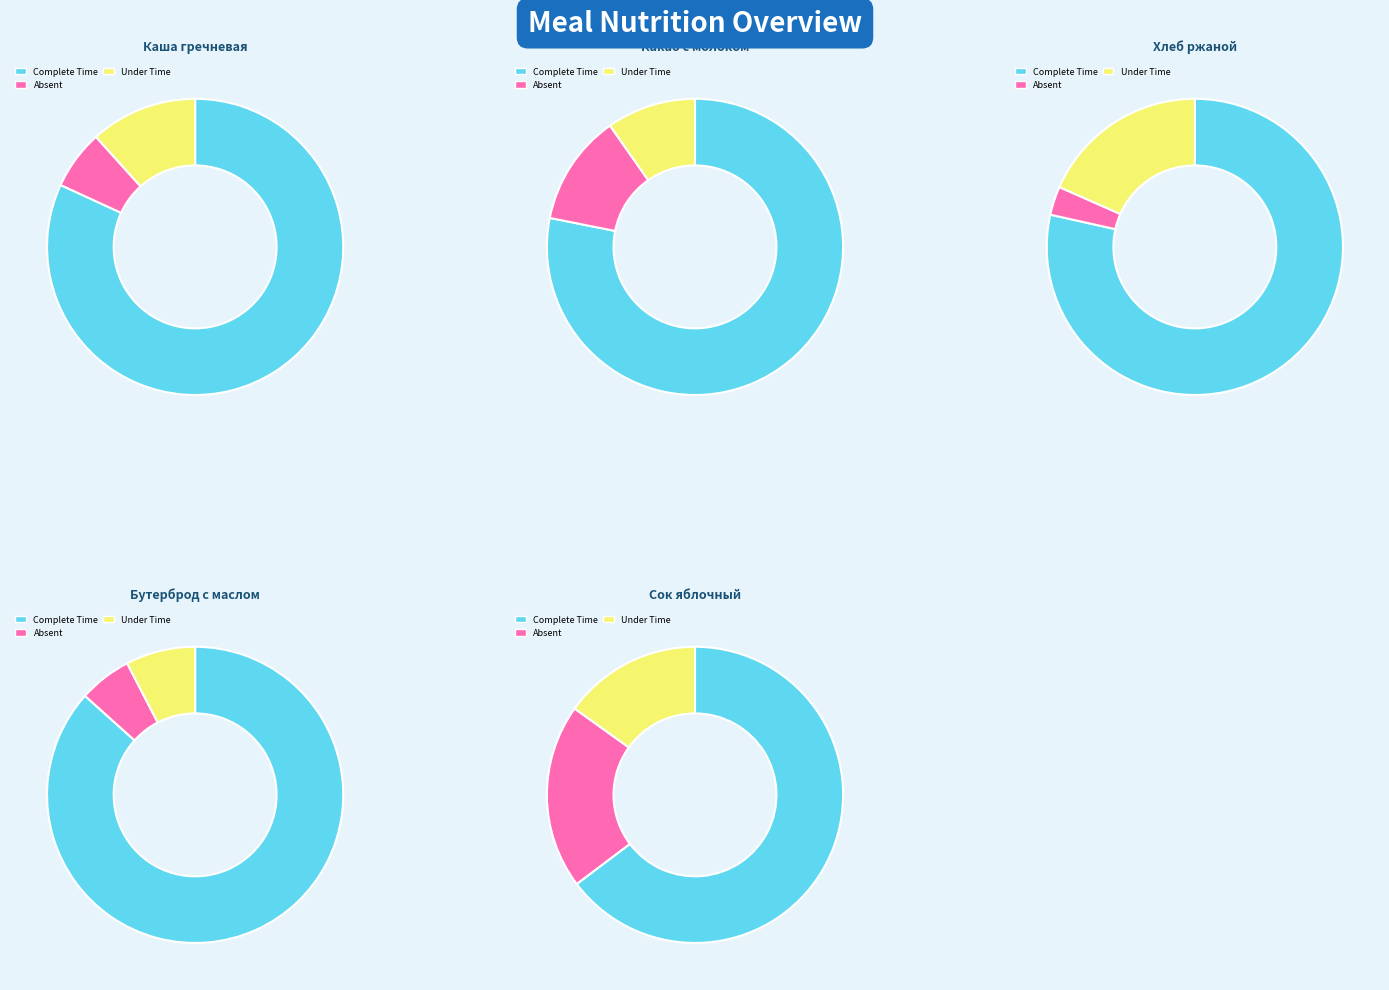

To the nearest percent, what is the difference between the Бутерброд с маслом and Хлеб ржаной slice percentages?

5%